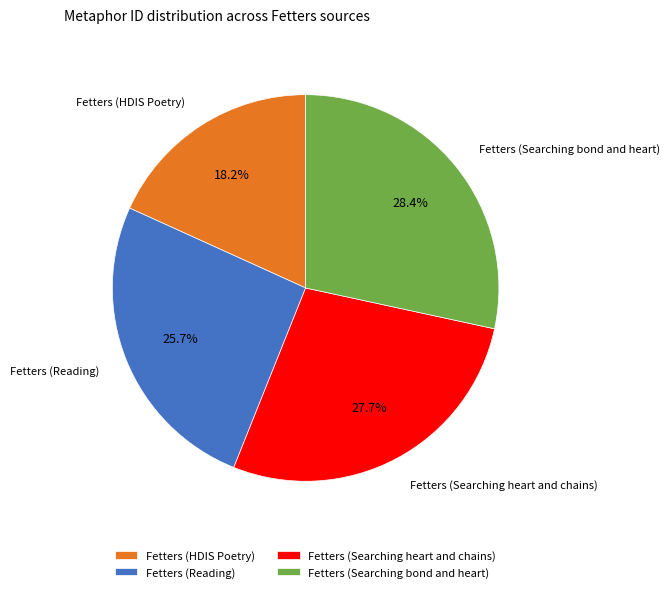

Which category has the biggest portion of the pie?

Fetters (Searching bond and heart)